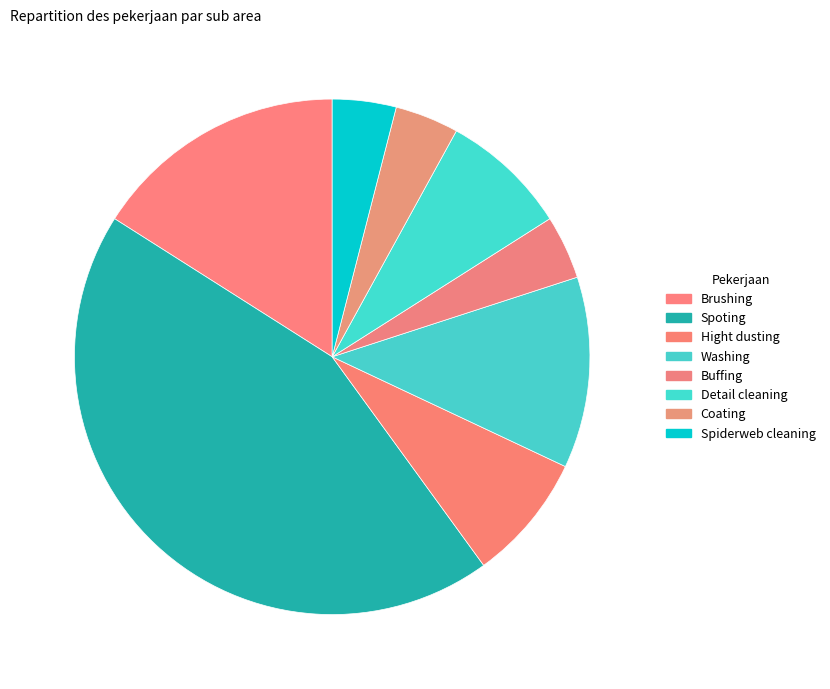

Which slice is the smallest?

Buffing